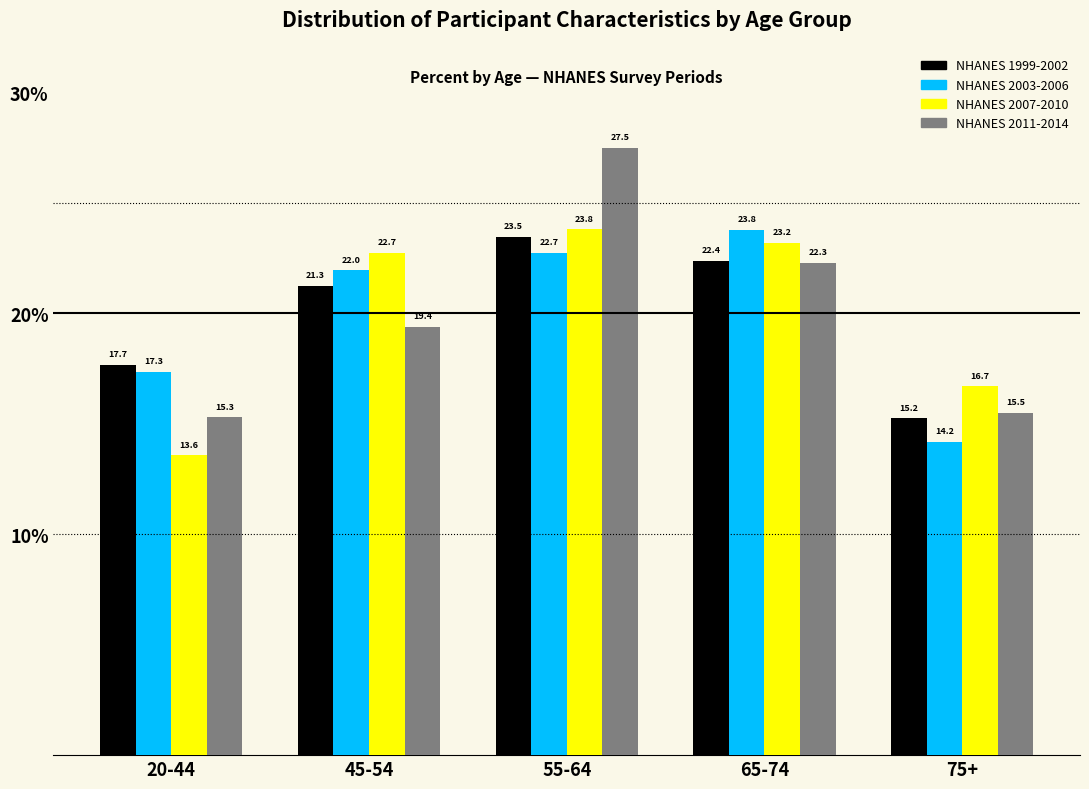

Reading left to right, what are all the values shown in this chart?

NHANES 1999-2002: 17.7	21.3	23.5	22.4	15.2
NHANES 2003-2006: 17.3	22.0	22.7	23.8	14.2
NHANES 2007-2010: 13.6	22.7	23.8	23.2	16.7
NHANES 2011-2014: 15.3	19.4	27.5	22.3	15.5